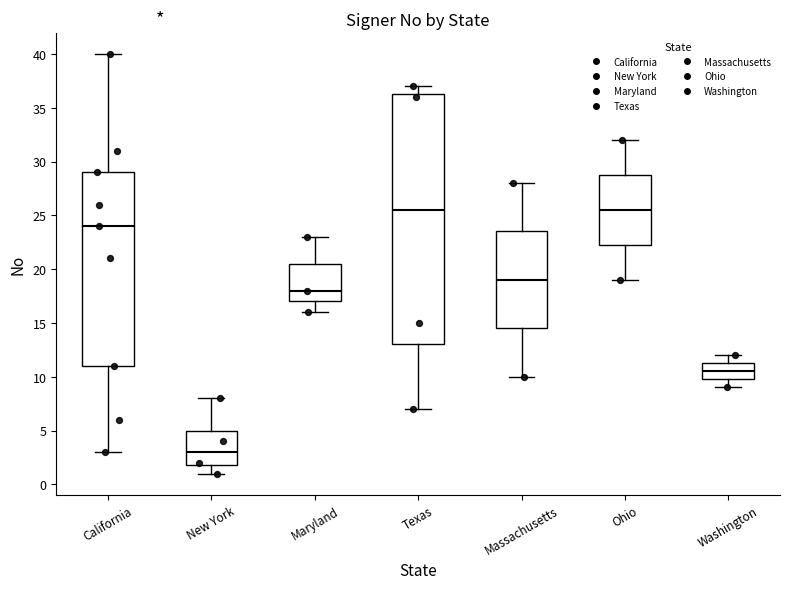

Reading left to right, transcribe this box plot: for each box, give where its median line is, the range the box spans, and where its two whiskers end, as read against the y-axis. The values are not printed on the chart, so give them approximately, as read against the axis.

California: median 24.0, box 11.0 to 29.0, whiskers 3.0 to 40.0
New York: median 3.0, box 2.0 to 5.0, whiskers 1.0 to 8.0
Maryland: median 18.0, box 17.0 to 20.5, whiskers 16.0 to 23.0
Texas: median 25.5, box 13.0 to 36.5, whiskers 7.0 to 37.0
Massachusetts: median 19.0, box 14.5 to 23.5, whiskers 10.0 to 28.0
Ohio: median 25.5, box 22.5 to 29.0, whiskers 19.0 to 32.0
Washington: median 10.5, box 10.0 to 11.5, whiskers 9.0 to 12.0